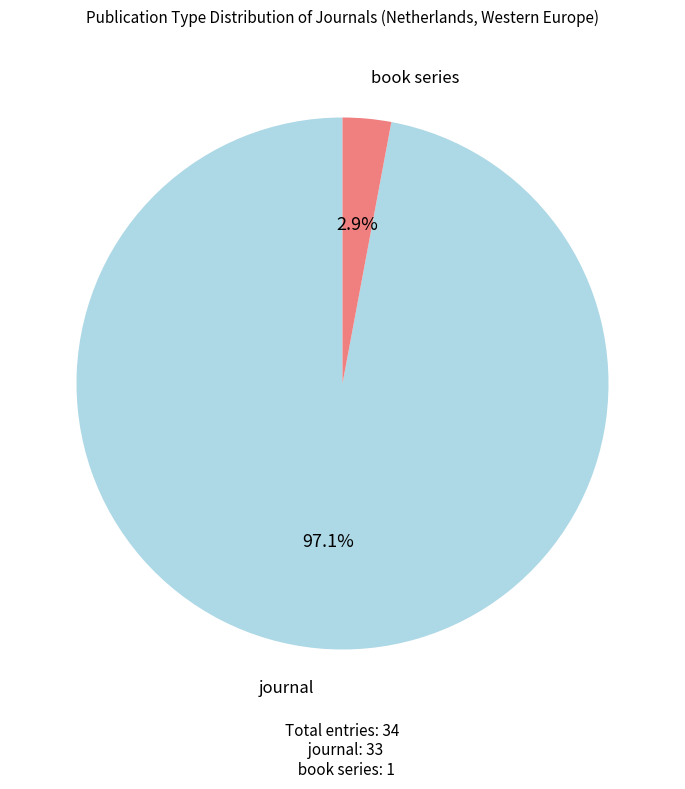

Which slice is the largest?

journal